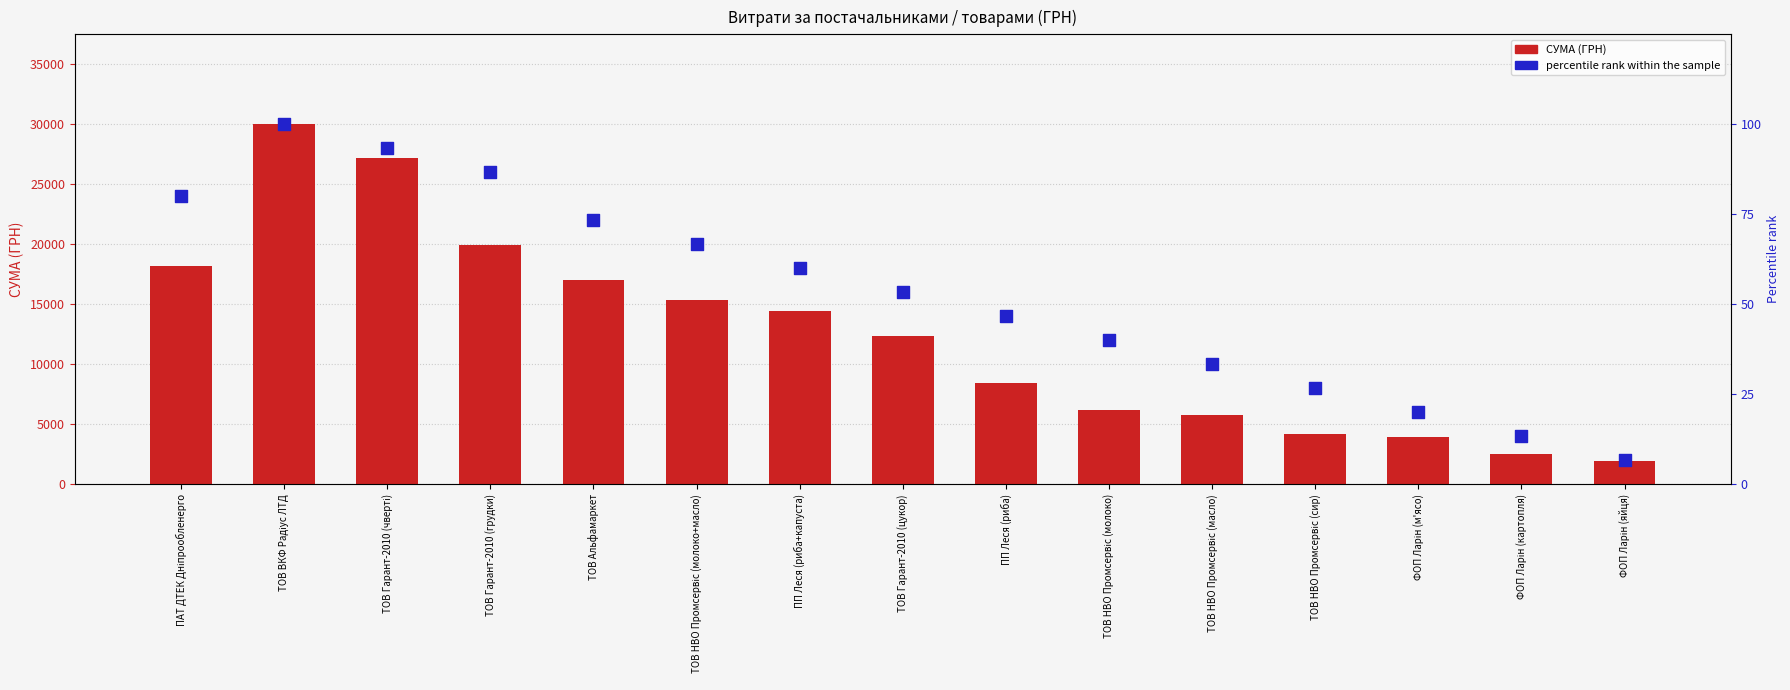

Which series has the largest total across all categories?

СУМА (ГРН)